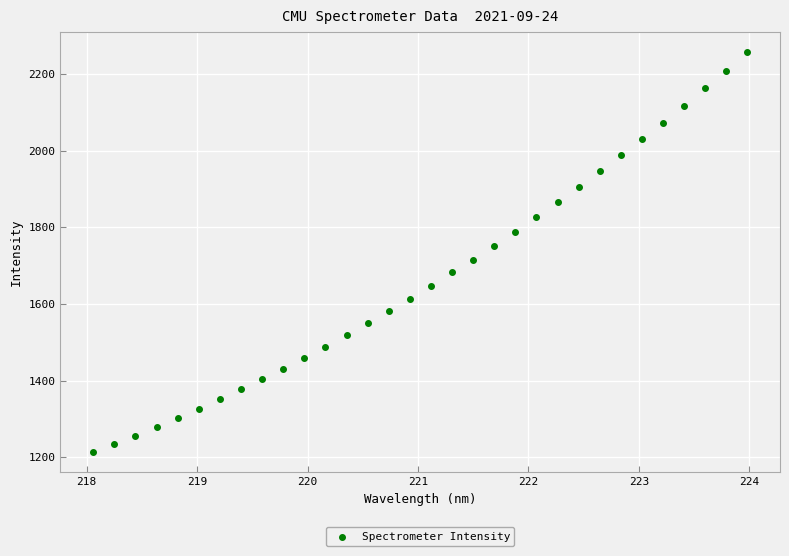

What is the range of Y values (max minus min)?

1044.6